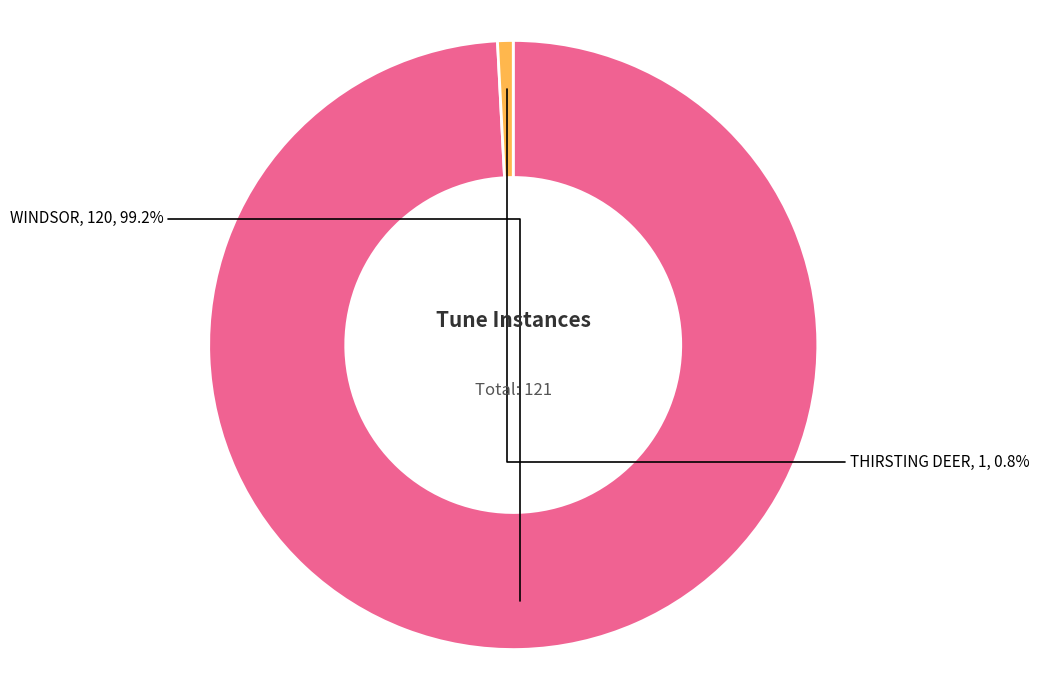

True or false: THIRSTING DEER accounts for 11% of the total.

False